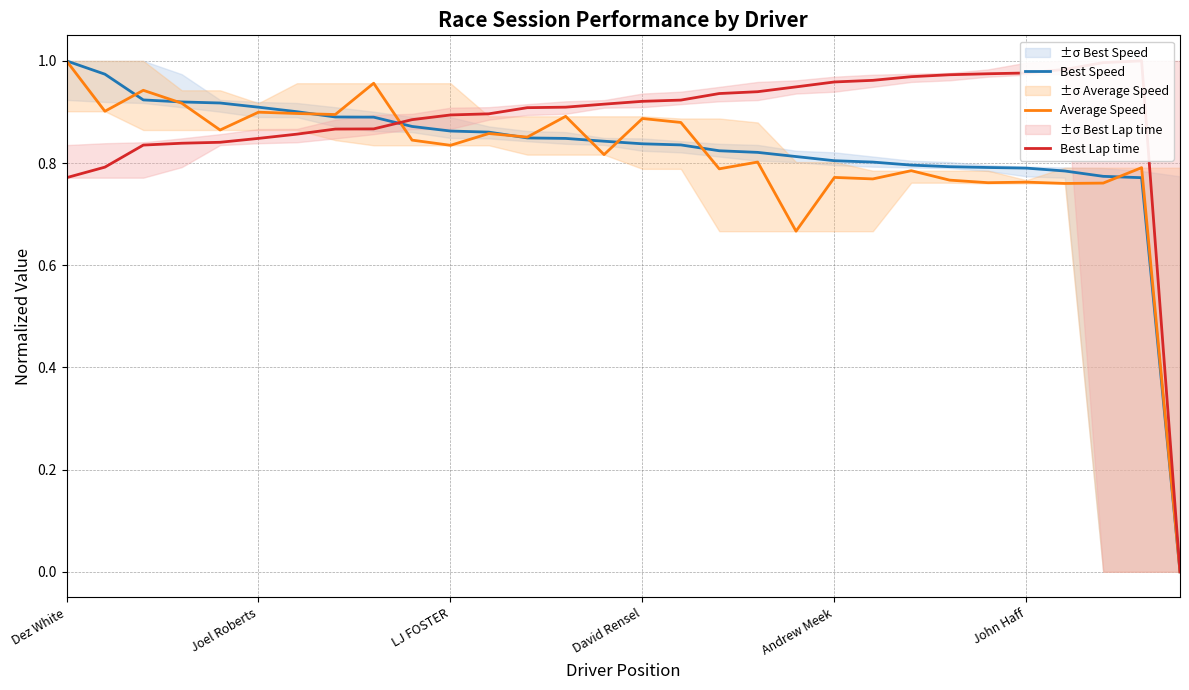

The value of Best Lap time at Dez White is 1.1. True or false?

False